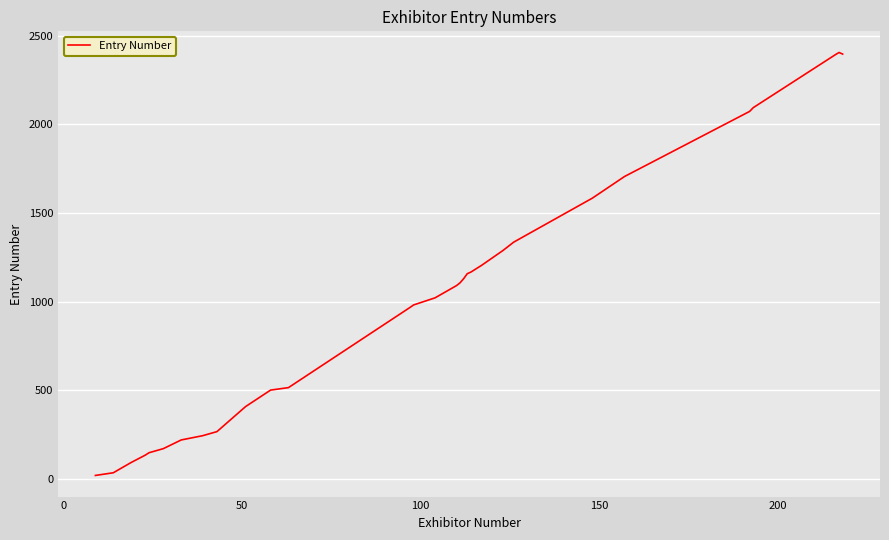

What is the smallest value displayed?

21